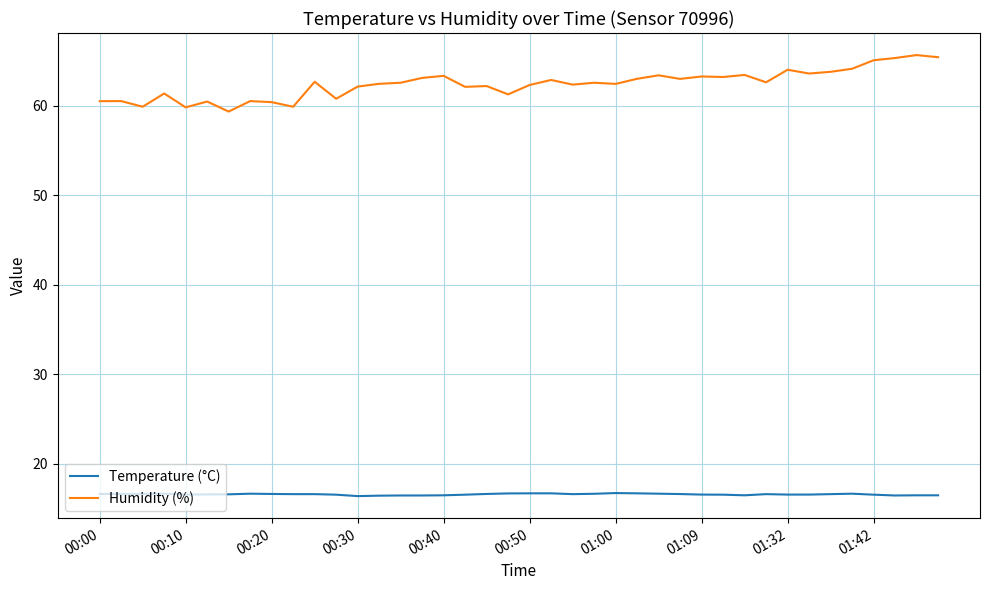

What is the difference between the maximum and minimum values in the Humidity (%) series?

6.3